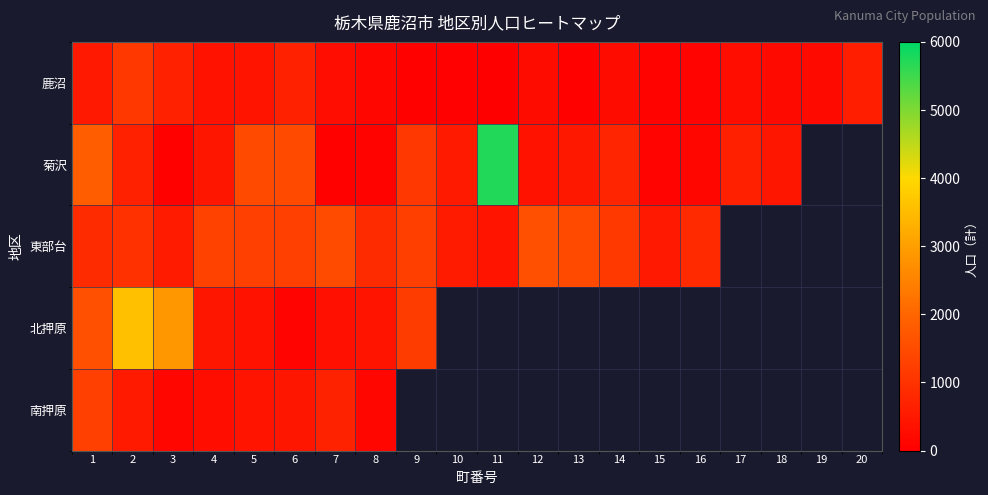

The 北押原 series shows 515.9 at 5. True or false?

False